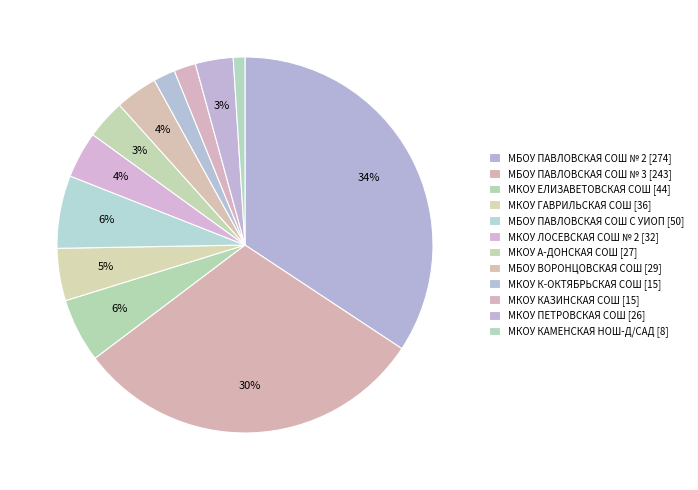

Which category has the biggest portion of the pie?

МБОУ ПАВЛОВСКАЯ СОШ № 2